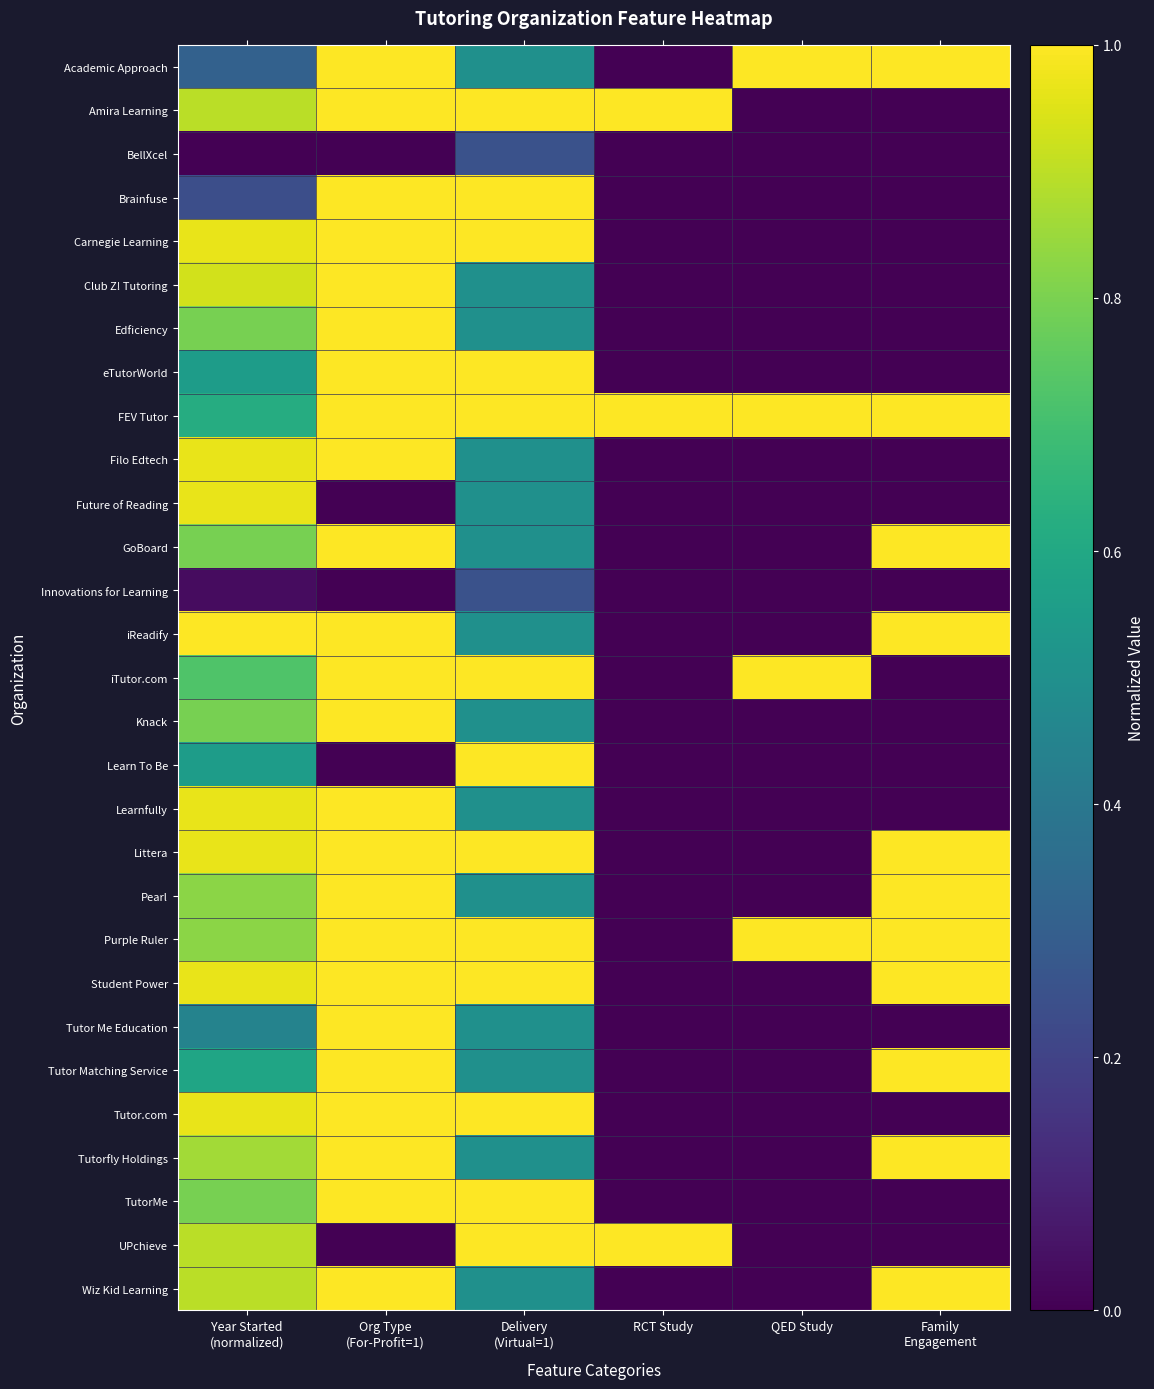

Reading left to right, what are all the values shown in this chart?

Academic Approach: Year Started
(normalized)=0.3	Org Type
(For-Profit=1)=1.0	Delivery
(Virtual=1)=0.5	RCT Study=0.0	QED Study=1.0	Family
Engagement=1.0
Amira Learning: Year Started
(normalized)=0.9	Org Type
(For-Profit=1)=1.0	Delivery
(Virtual=1)=1.0	RCT Study=1.0	QED Study=0.0	Family
Engagement=0.0
BellXcel: Year Started
(normalized)=0.0	Org Type
(For-Profit=1)=0.0	Delivery
(Virtual=1)=0.2	RCT Study=0.0	QED Study=0.0	Family
Engagement=0.0
Brainfuse: Year Started
(normalized)=0.2	Org Type
(For-Profit=1)=1.0	Delivery
(Virtual=1)=1.0	RCT Study=0.0	QED Study=0.0	Family
Engagement=0.0
Carnegie Learning: Year Started
(normalized)=1.0	Org Type
(For-Profit=1)=1.0	Delivery
(Virtual=1)=1.0	RCT Study=0.0	QED Study=0.0	Family
Engagement=0.0
Club Z! Tutoring: Year Started
(normalized)=0.9	Org Type
(For-Profit=1)=1.0	Delivery
(Virtual=1)=0.5	RCT Study=0.0	QED Study=0.0	Family
Engagement=0.0
Edficiency: Year Started
(normalized)=0.8	Org Type
(For-Profit=1)=1.0	Delivery
(Virtual=1)=0.5	RCT Study=0.0	QED Study=0.0	Family
Engagement=0.0
eTutorWorld: Year Started
(normalized)=0.6	Org Type
(For-Profit=1)=1.0	Delivery
(Virtual=1)=1.0	RCT Study=0.0	QED Study=0.0	Family
Engagement=0.0
FEV Tutor: Year Started
(normalized)=0.6	Org Type
(For-Profit=1)=1.0	Delivery
(Virtual=1)=1.0	RCT Study=1.0	QED Study=1.0	Family
Engagement=1.0
Filo Edtech: Year Started
(normalized)=1.0	Org Type
(For-Profit=1)=1.0	Delivery
(Virtual=1)=0.5	RCT Study=0.0	QED Study=0.0	Family
Engagement=0.0
Future of Reading: Year Started
(normalized)=1.0	Org Type
(For-Profit=1)=0.0	Delivery
(Virtual=1)=0.5	RCT Study=0.0	QED Study=0.0	Family
Engagement=0.0
GoBoard: Year Started
(normalized)=0.8	Org Type
(For-Profit=1)=1.0	Delivery
(Virtual=1)=0.5	RCT Study=0.0	QED Study=0.0	Family
Engagement=1.0
Innovations for Learning: Year Started
(normalized)=0.0	Org Type
(For-Profit=1)=0.0	Delivery
(Virtual=1)=0.2	RCT Study=0.0	QED Study=0.0	Family
Engagement=0.0
iReadify: Year Started
(normalized)=1.0	Org Type
(For-Profit=1)=1.0	Delivery
(Virtual=1)=0.5	RCT Study=0.0	QED Study=0.0	Family
Engagement=1.0
iTutor.com: Year Started
(normalized)=0.7	Org Type
(For-Profit=1)=1.0	Delivery
(Virtual=1)=1.0	RCT Study=0.0	QED Study=1.0	Family
Engagement=0.0
Knack: Year Started
(normalized)=0.8	Org Type
(For-Profit=1)=1.0	Delivery
(Virtual=1)=0.5	RCT Study=0.0	QED Study=0.0	Family
Engagement=0.0
Learn To Be: Year Started
(normalized)=0.6	Org Type
(For-Profit=1)=0.0	Delivery
(Virtual=1)=1.0	RCT Study=0.0	QED Study=0.0	Family
Engagement=0.0
Learnfully: Year Started
(normalized)=1.0	Org Type
(For-Profit=1)=1.0	Delivery
(Virtual=1)=0.5	RCT Study=0.0	QED Study=0.0	Family
Engagement=0.0
Littera: Year Started
(normalized)=1.0	Org Type
(For-Profit=1)=1.0	Delivery
(Virtual=1)=1.0	RCT Study=0.0	QED Study=0.0	Family
Engagement=1.0
Pearl: Year Started
(normalized)=0.8	Org Type
(For-Profit=1)=1.0	Delivery
(Virtual=1)=0.5	RCT Study=0.0	QED Study=0.0	Family
Engagement=1.0
Purple Ruler: Year Started
(normalized)=0.8	Org Type
(For-Profit=1)=1.0	Delivery
(Virtual=1)=1.0	RCT Study=0.0	QED Study=1.0	Family
Engagement=1.0
Student Power: Year Started
(normalized)=1.0	Org Type
(For-Profit=1)=1.0	Delivery
(Virtual=1)=1.0	RCT Study=0.0	QED Study=0.0	Family
Engagement=1.0
Tutor Me Education: Year Started
(normalized)=0.4	Org Type
(For-Profit=1)=1.0	Delivery
(Virtual=1)=0.5	RCT Study=0.0	QED Study=0.0	Family
Engagement=0.0
Tutor Matching Service: Year Started
(normalized)=0.6	Org Type
(For-Profit=1)=1.0	Delivery
(Virtual=1)=0.5	RCT Study=0.0	QED Study=0.0	Family
Engagement=1.0
Tutor.com: Year Started
(normalized)=1.0	Org Type
(For-Profit=1)=1.0	Delivery
(Virtual=1)=1.0	RCT Study=0.0	QED Study=0.0	Family
Engagement=0.0
Tutorfly Holdings: Year Started
(normalized)=0.9	Org Type
(For-Profit=1)=1.0	Delivery
(Virtual=1)=0.5	RCT Study=0.0	QED Study=0.0	Family
Engagement=1.0
TutorMe: Year Started
(normalized)=0.8	Org Type
(For-Profit=1)=1.0	Delivery
(Virtual=1)=1.0	RCT Study=0.0	QED Study=0.0	Family
Engagement=0.0
UPchieve: Year Started
(normalized)=0.9	Org Type
(For-Profit=1)=0.0	Delivery
(Virtual=1)=1.0	RCT Study=1.0	QED Study=0.0	Family
Engagement=0.0
Wiz Kid Learning: Year Started
(normalized)=0.9	Org Type
(For-Profit=1)=1.0	Delivery
(Virtual=1)=0.5	RCT Study=0.0	QED Study=0.0	Family
Engagement=1.0